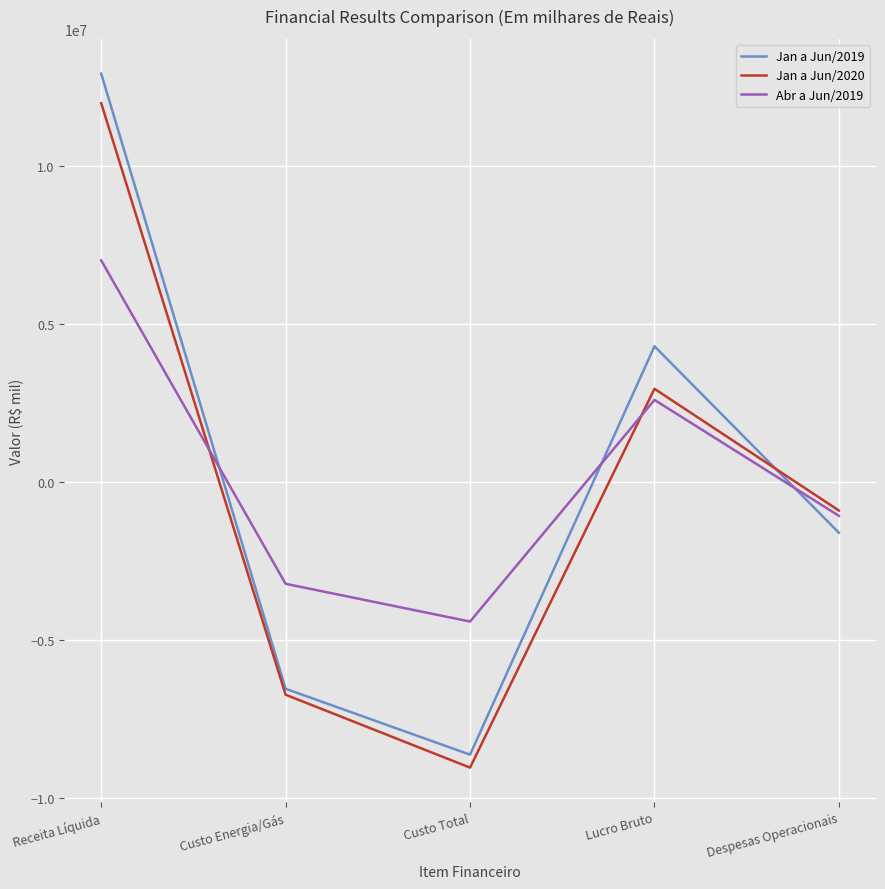

What is the average value of the Jan a Jun/2019 series?

88093